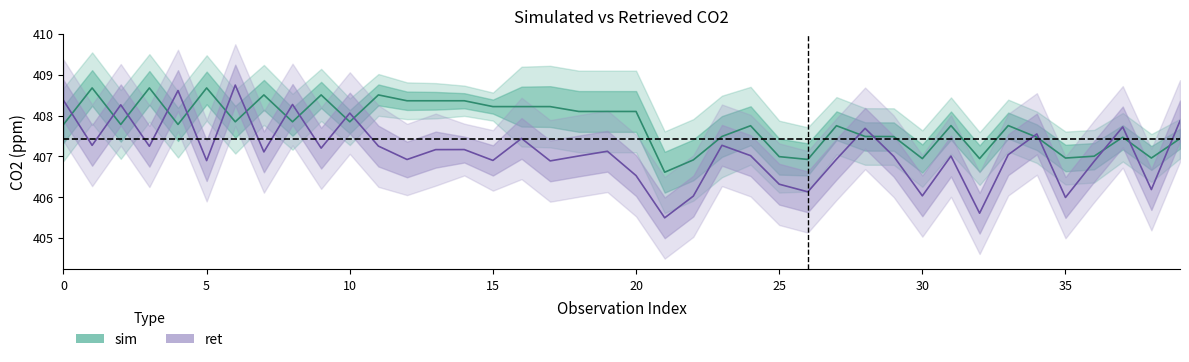

At which label is sim closest to 407?

36